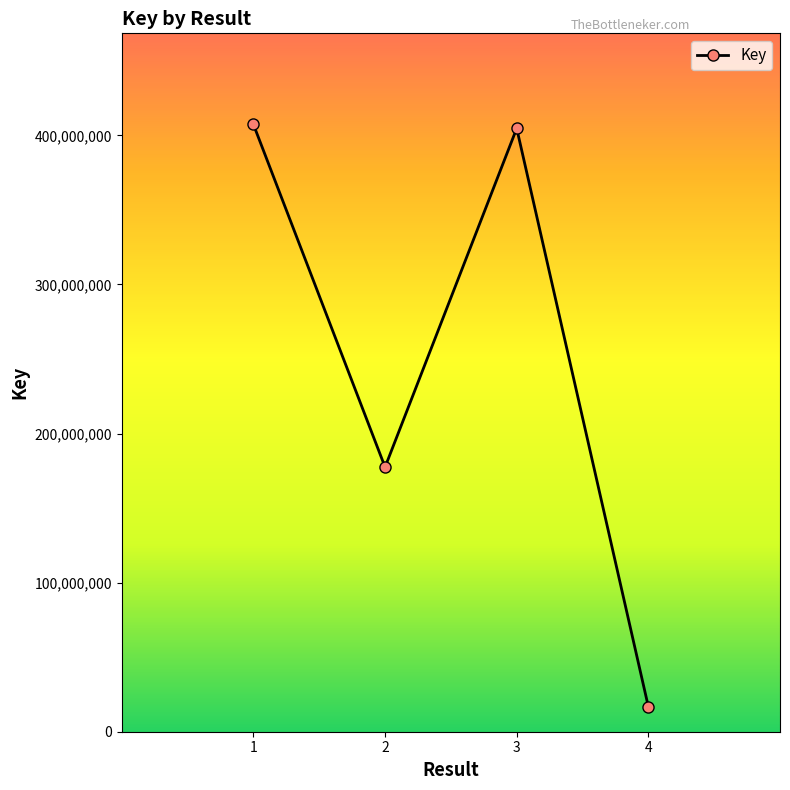

What is the difference between the second highest and minimum values?

387950159